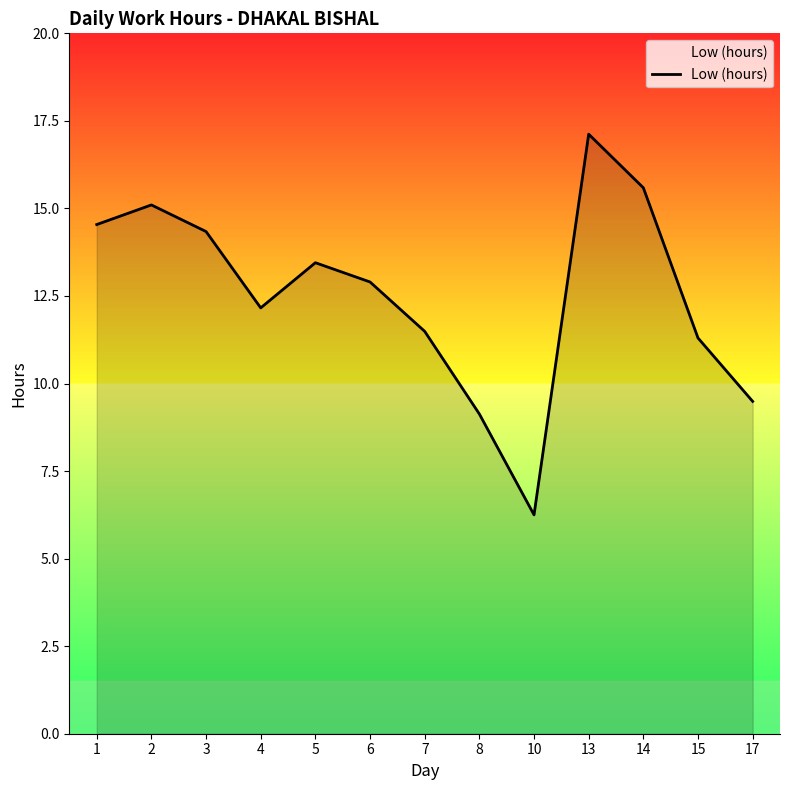

At which category does the data reach its first local peak?

2